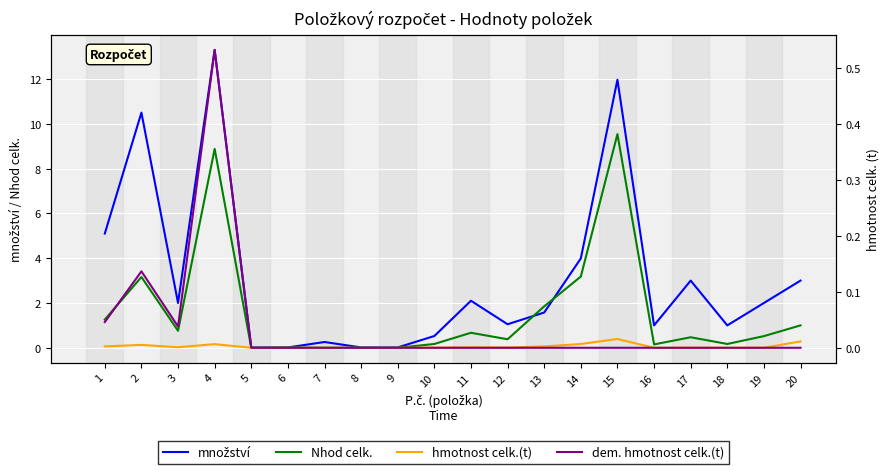

Which series has the largest total across all categories?

množství